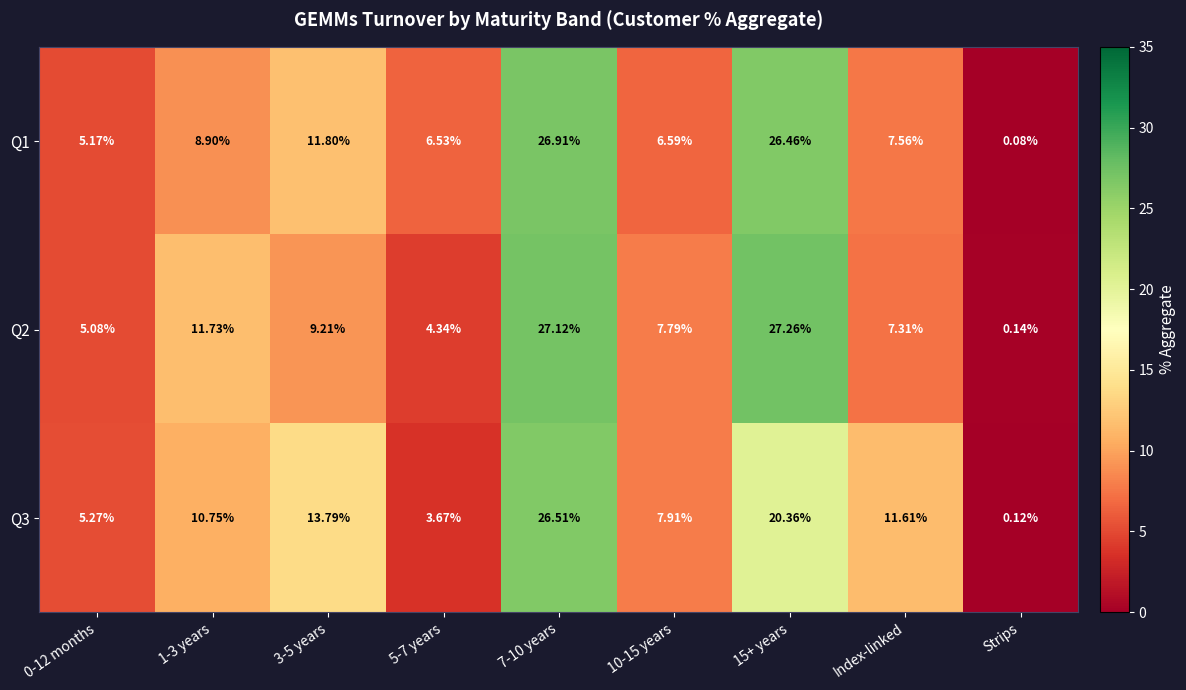

At which label does Q2 reach its minimum?

Strips